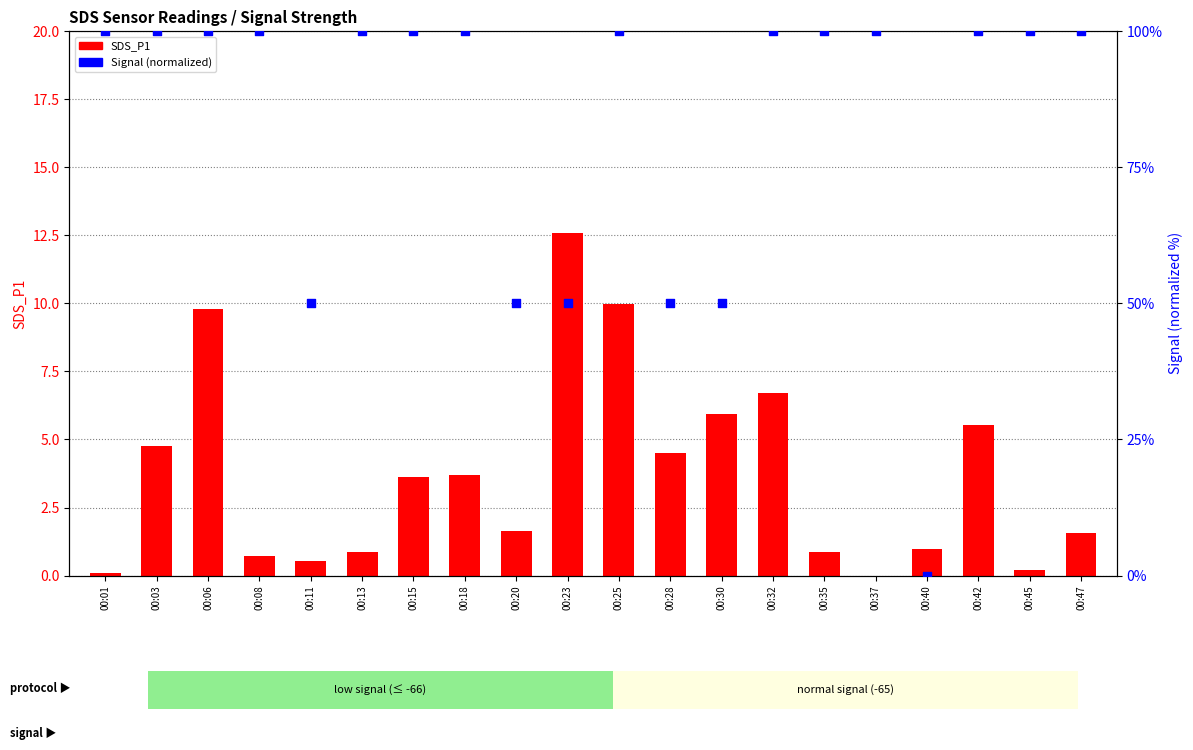

Which series has the largest total across all categories?

Signal (normalized)